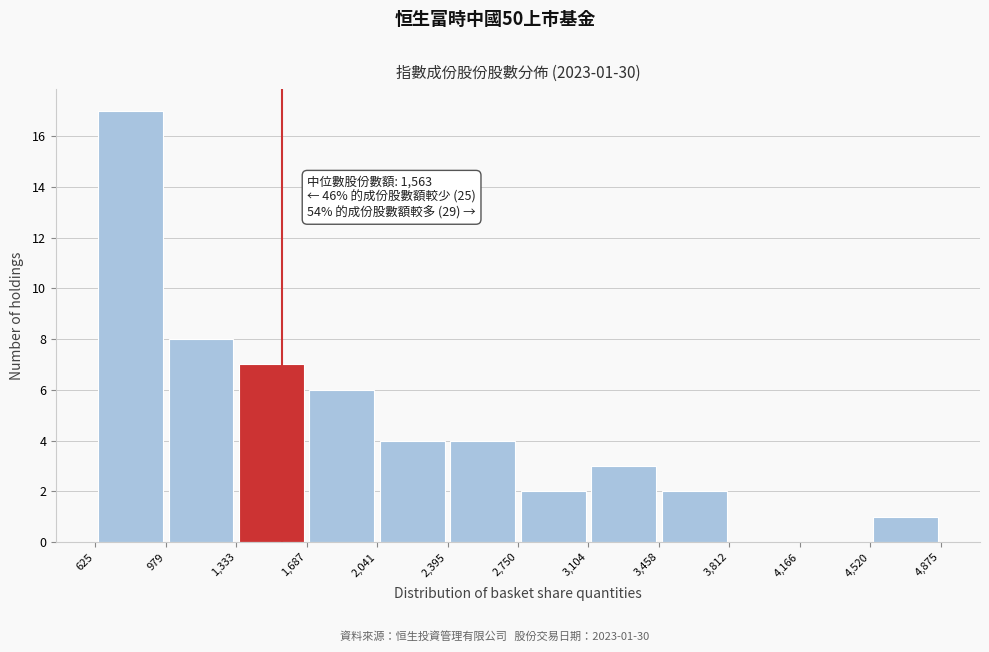

Which range on the x-axis has the tallest bar?

625 to 979